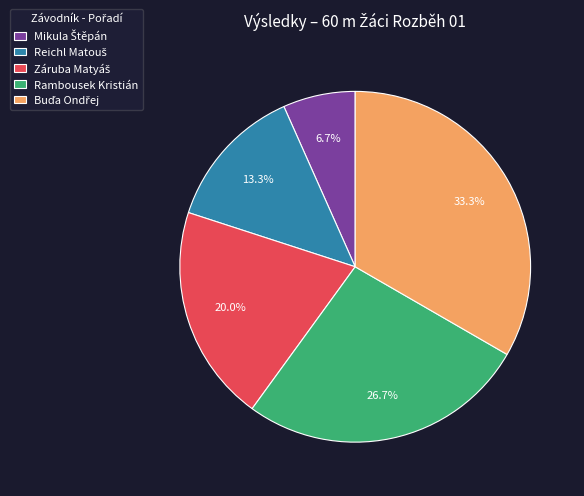

Does Rambousek Kristián represent more than half of the total?

No